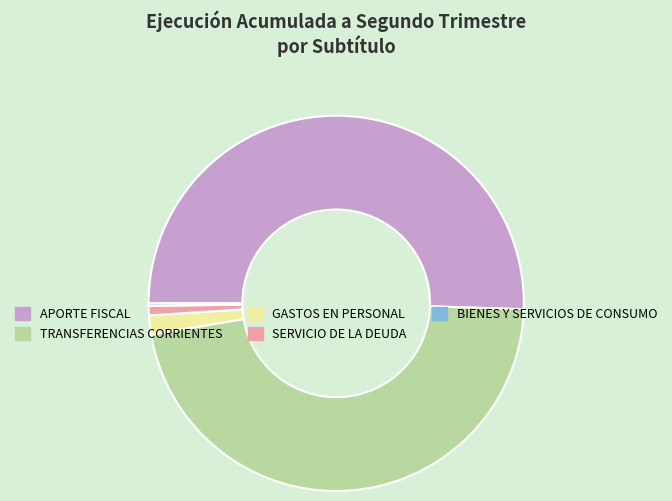

Which category has the biggest portion of the pie?

APORTE FISCAL